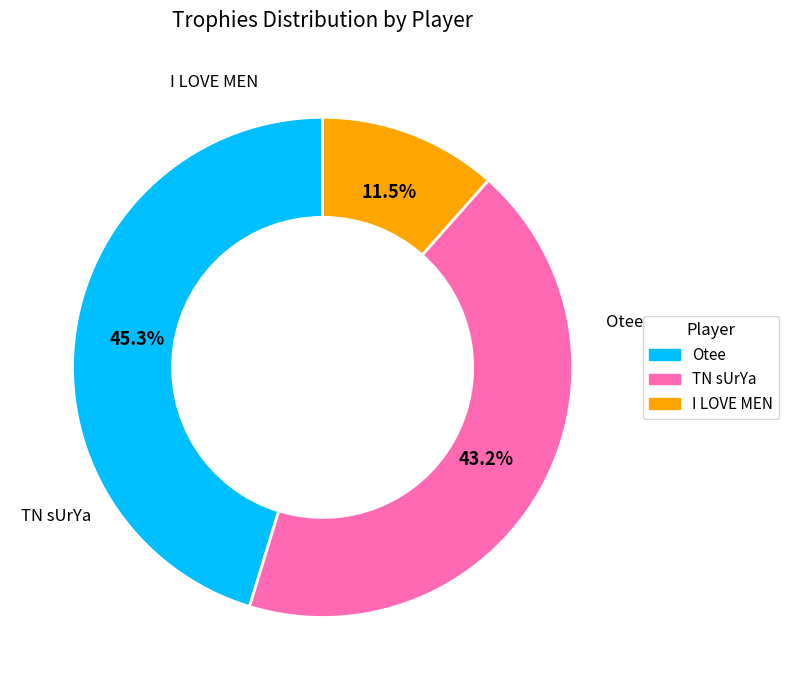

Does any single category account for the majority?

No